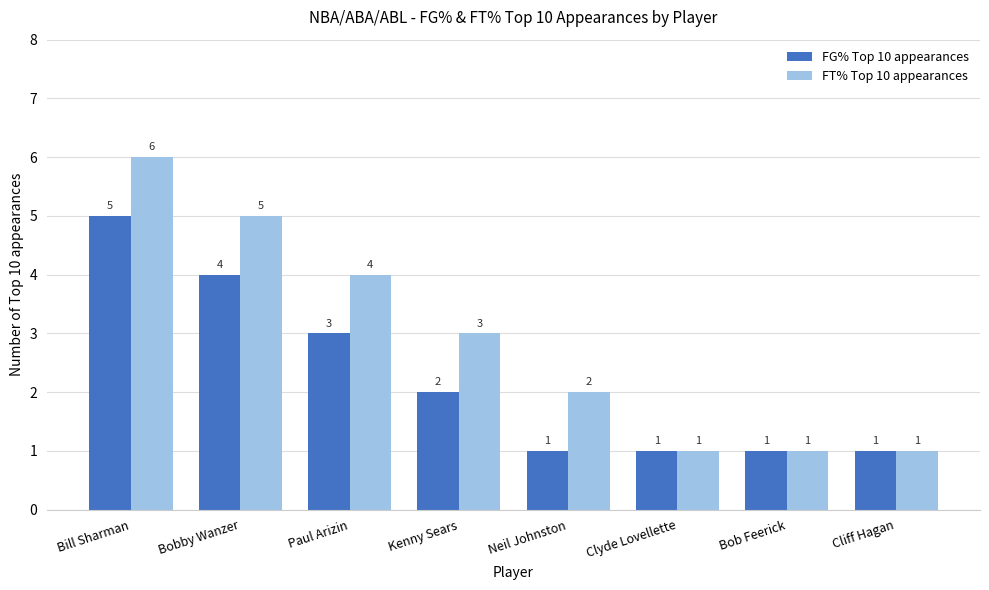

Does the chart contain any negative values?

No